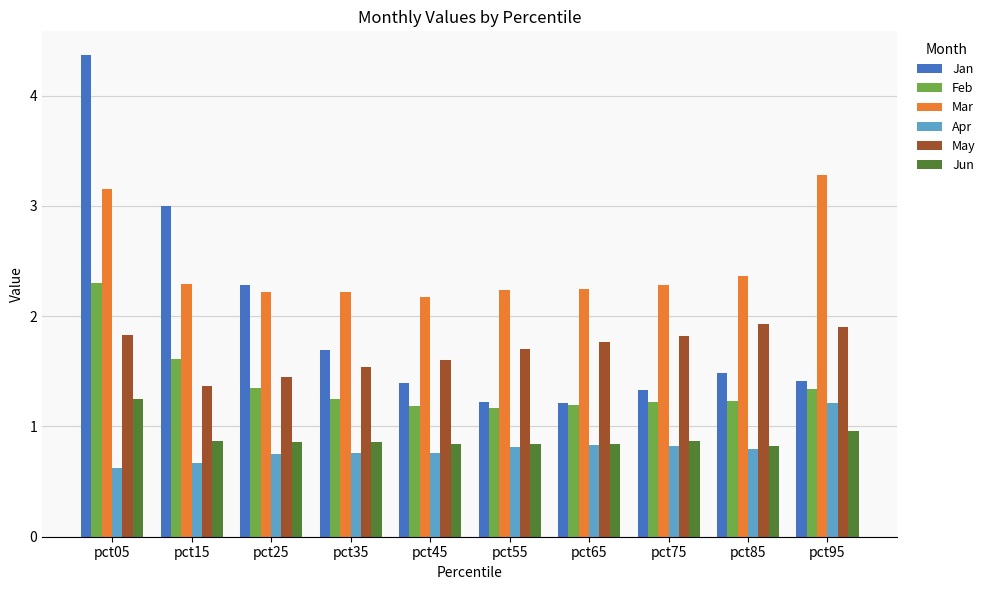

Between pct05 and pct65, which series saw the biggest shift?

Jan